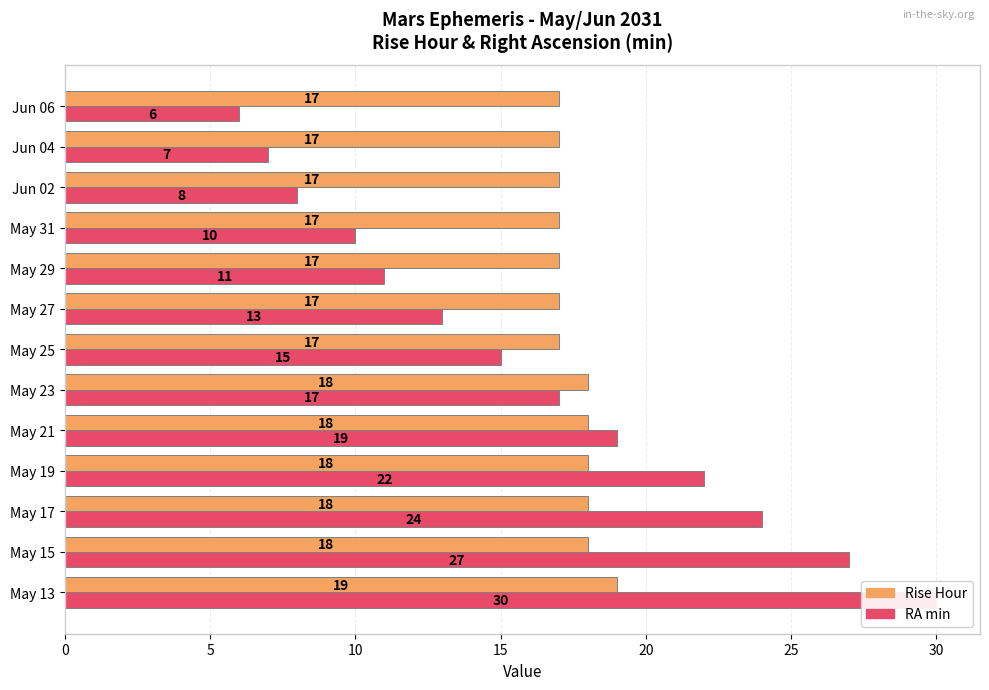

The value of Rise Hour at Jun 06 is 9. True or false?

False